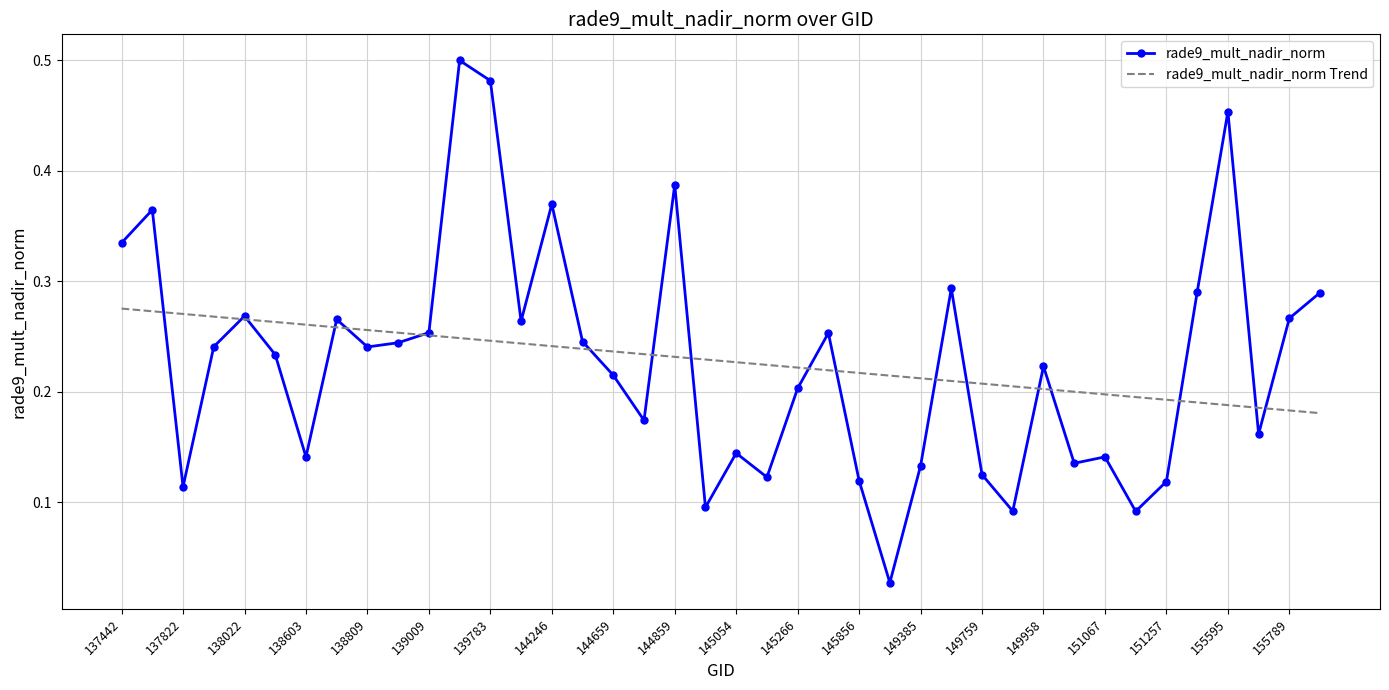

How many categories are shown in the chart?

40